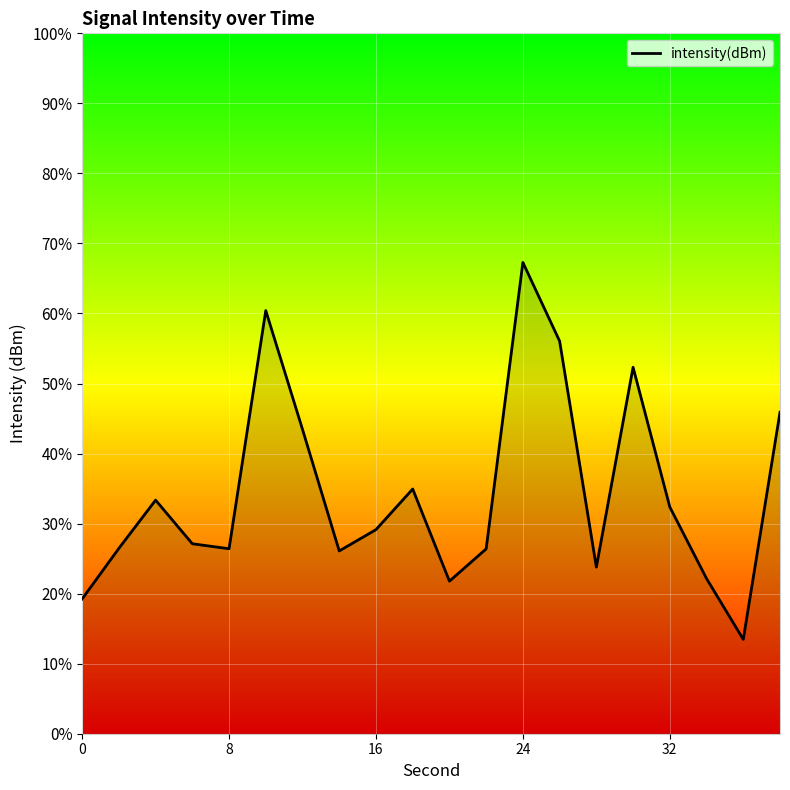

How many distinct data groups are displayed?

1